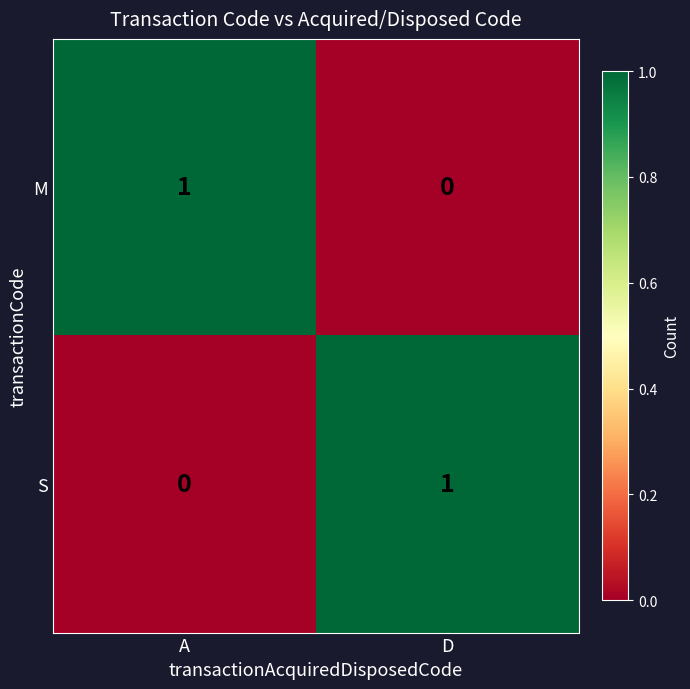

Reading left to right, list all the values displayed in this chart.

M: A=1	D=0
S: A=0	D=1